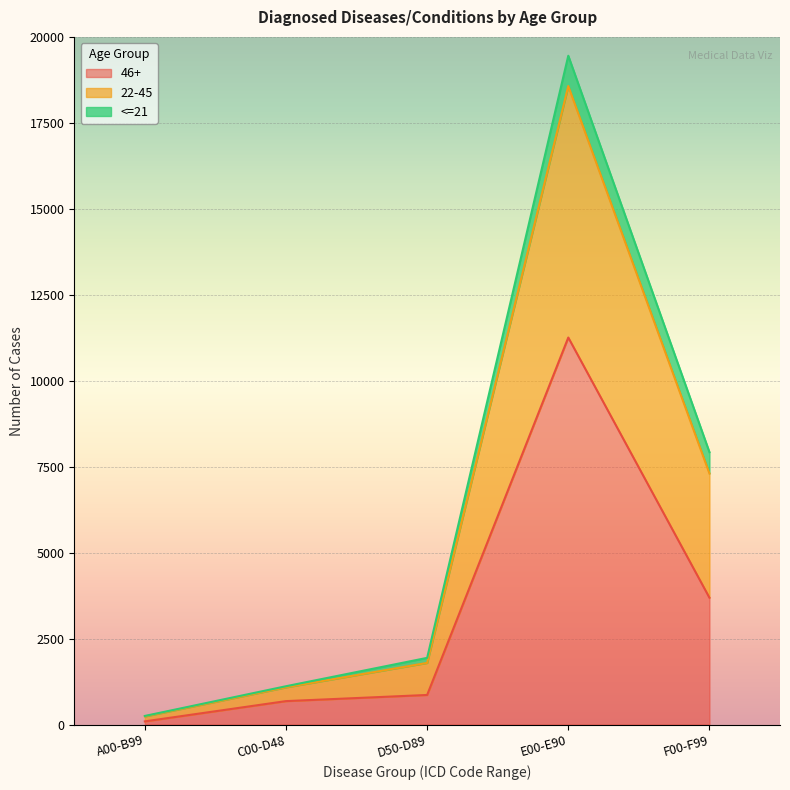

At how many categories does at least one series exceed 16597?

1